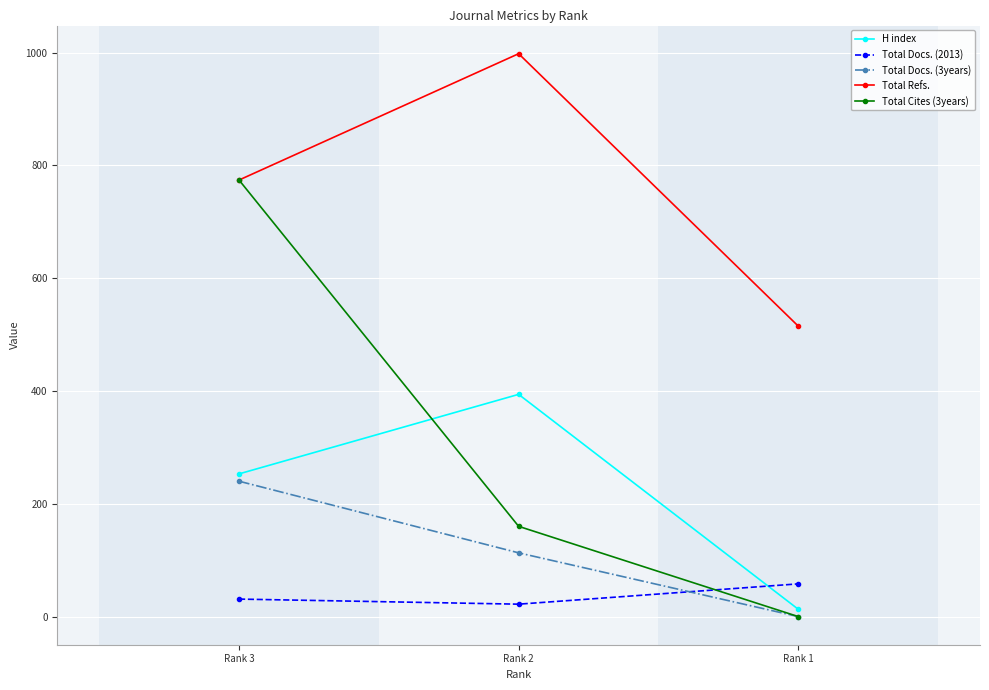

What is the value of the Total Docs. (2013) point at the 2nd from the left?

22